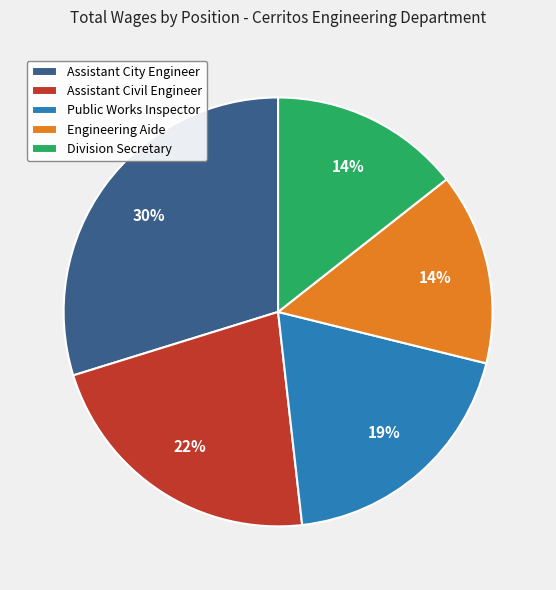

What percentage is the Public Works Inspector slice, to the nearest percent?

19%